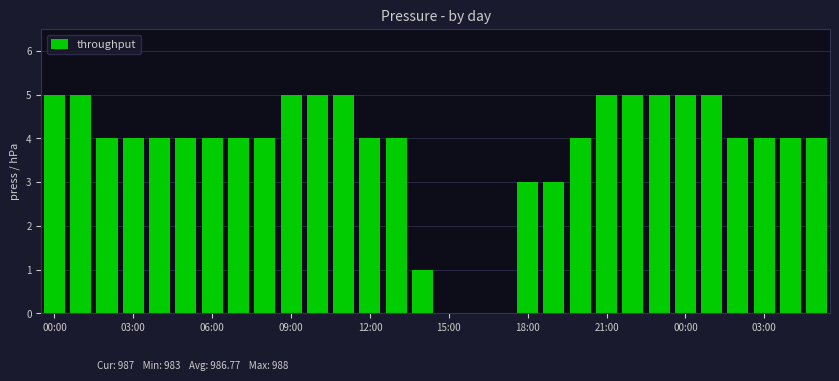

What is the maximum value shown in the chart?

5